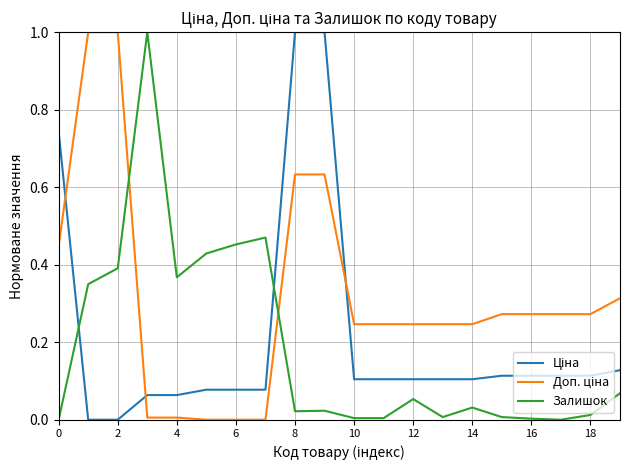

What is the maximum value shown in the chart?

1.0